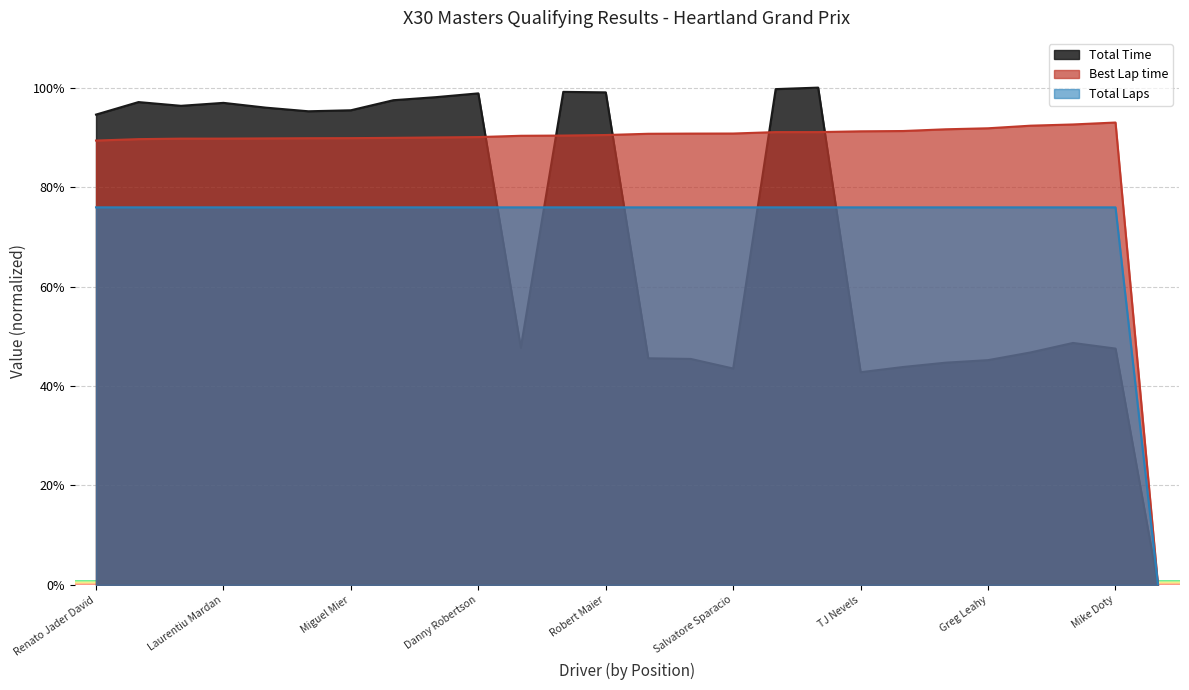

What is the difference between the maximum and minimum values in the Best Lap time series?

93.0